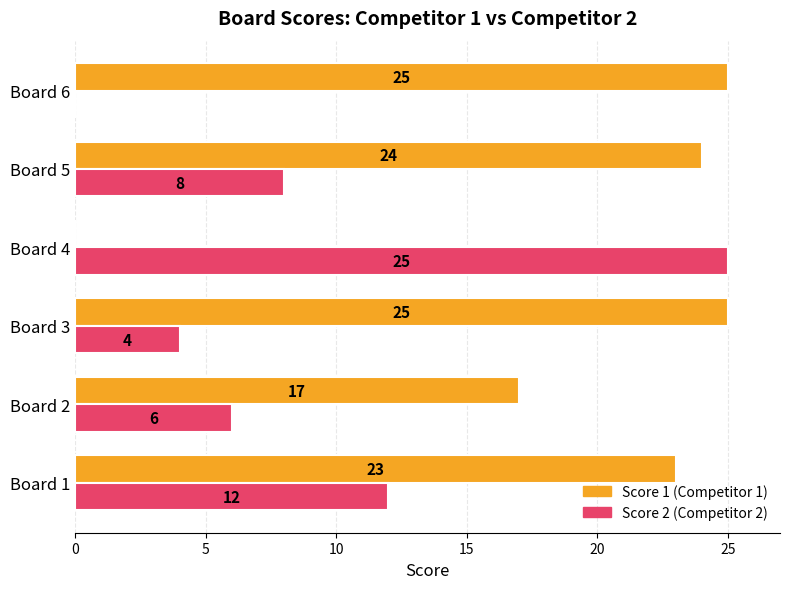

What is the maximum value shown in the chart?

25